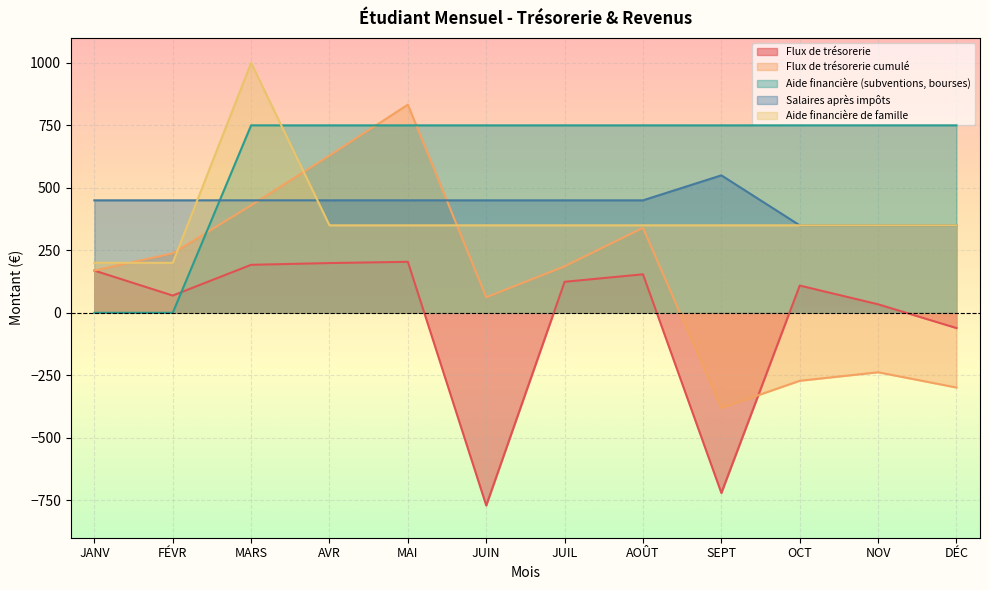

What is the difference between the second highest and minimum values in the Aide financière (subventions, bourses) series?

750